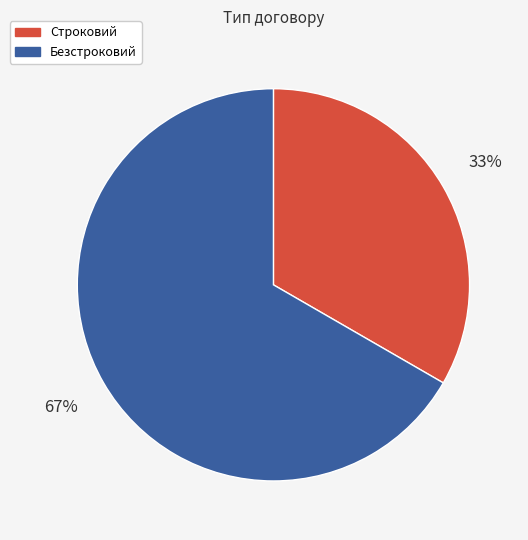

Which has a higher value, Строковий or Безстроковий?

Безстроковий